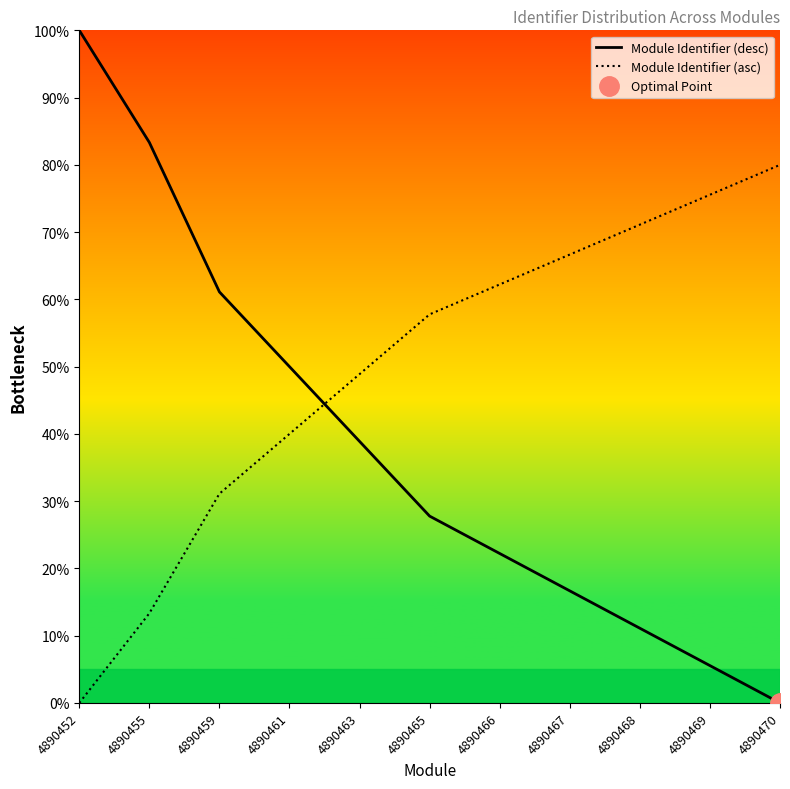

Rank the series by their average value, from highest to lowest.

Module Identifier (asc), Module Identifier (desc)